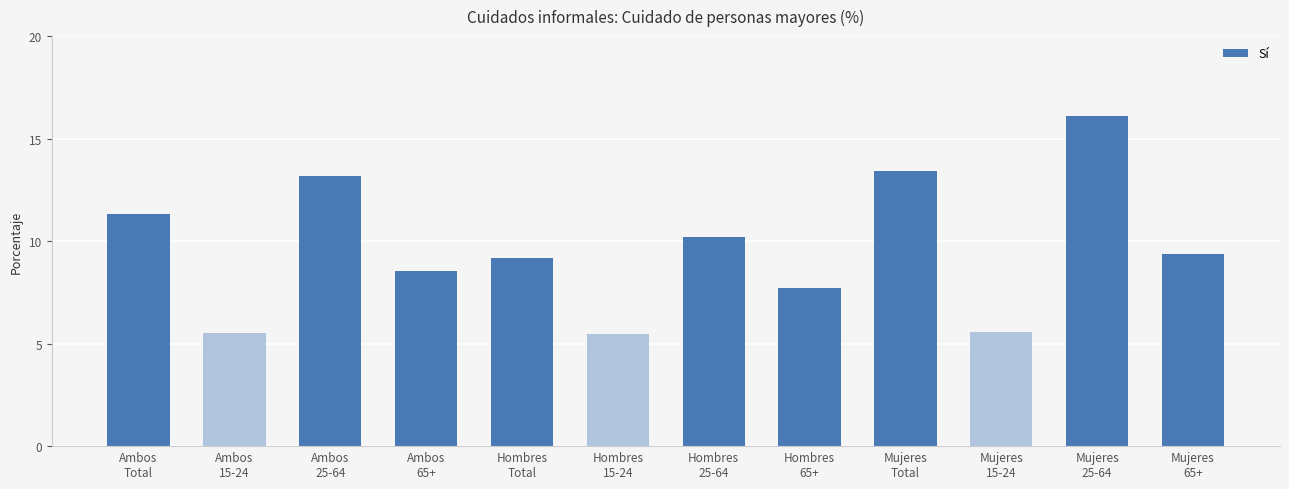

How many values are below 9?

5